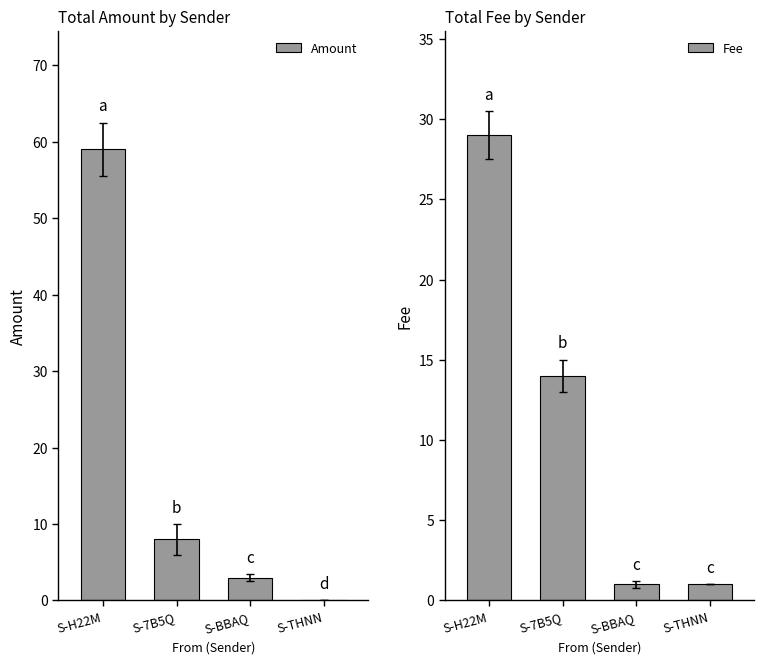

Reading left to right, extract all data points from this chart.

Amount: 59.0	8.0	3.0	0.0
Fee: 29.0	14.0	1.0	1.0